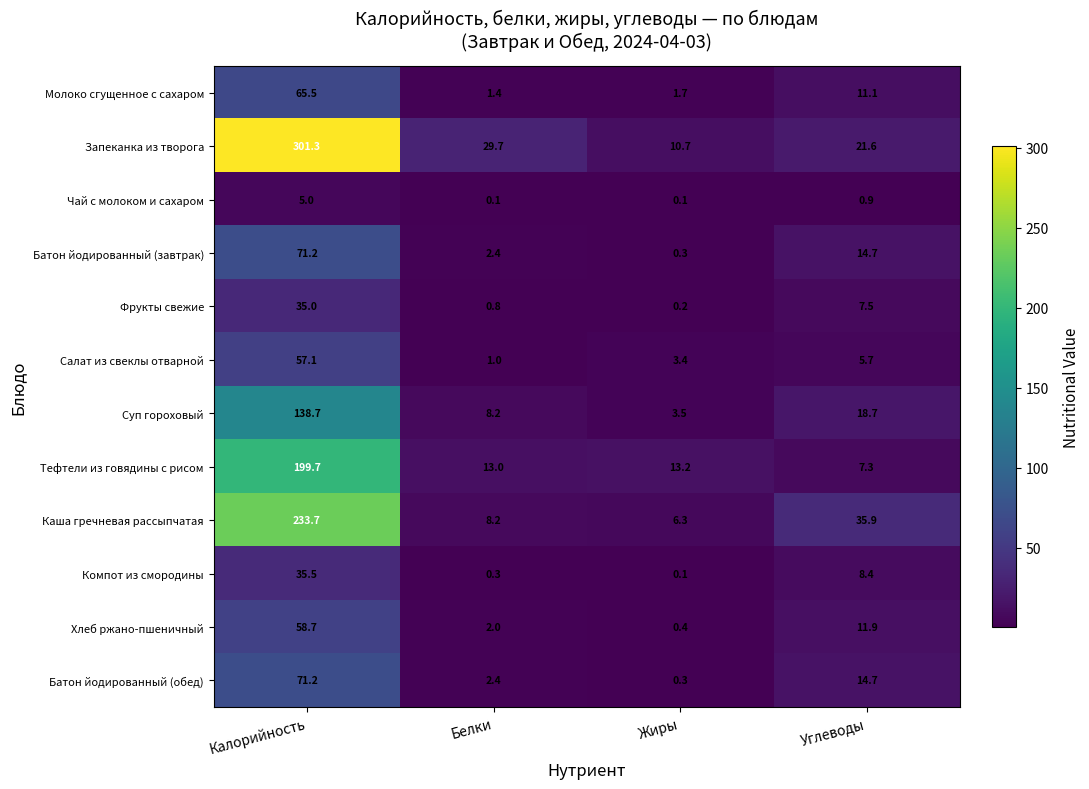

The Салат из свеклы отварной series shows 0.3 at Белки. True or false?

False